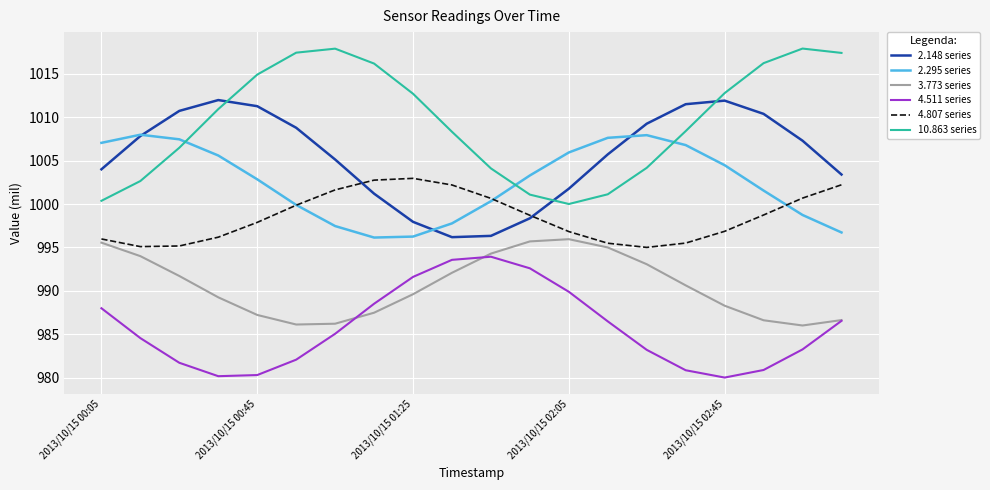

List the series in order of their peak value, highest first.

10.863 series, 2.148 series, 2.295 series, 4.807 series, 3.773 series, 4.511 series